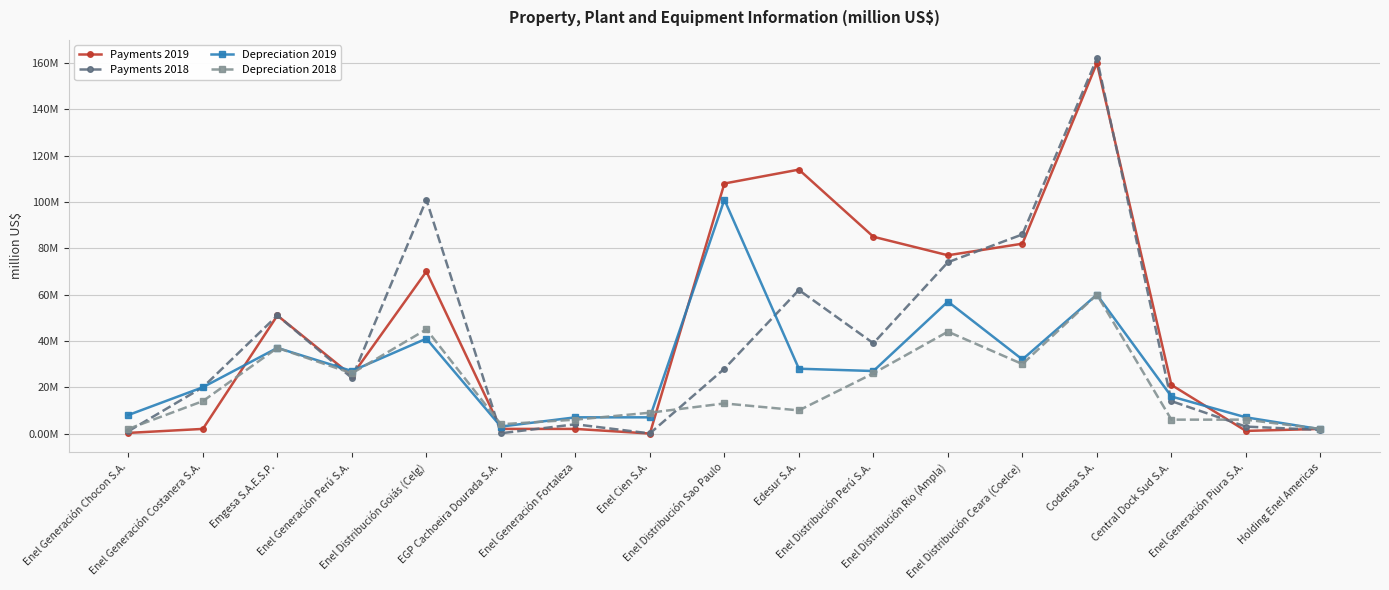

Is this an area chart (filled region under the line)?

No